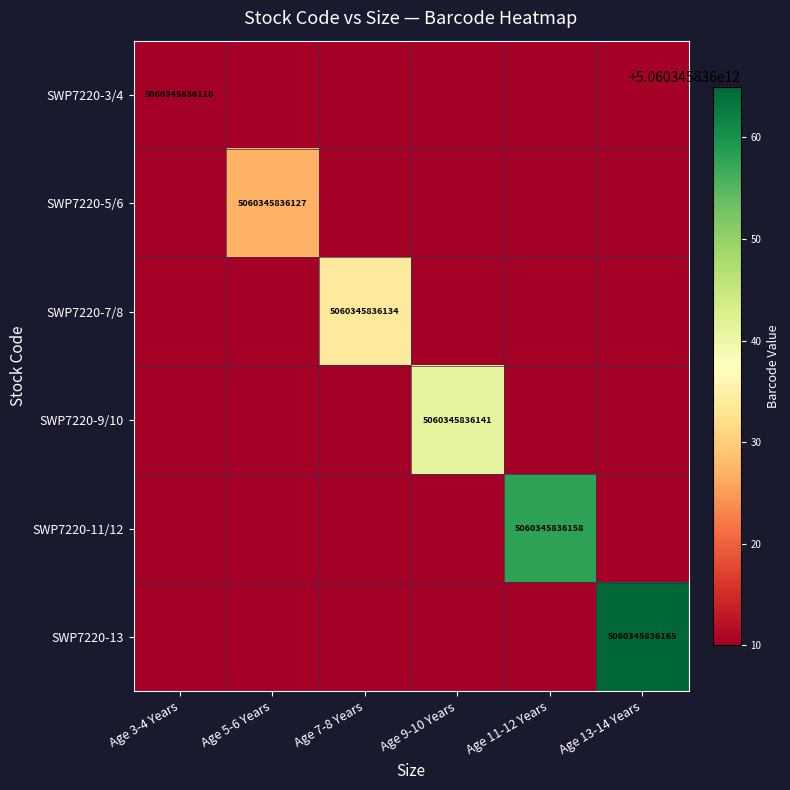

The value of SWP7220-13 at Age 3-4 Years is 5018176287475.8. True or false?

True